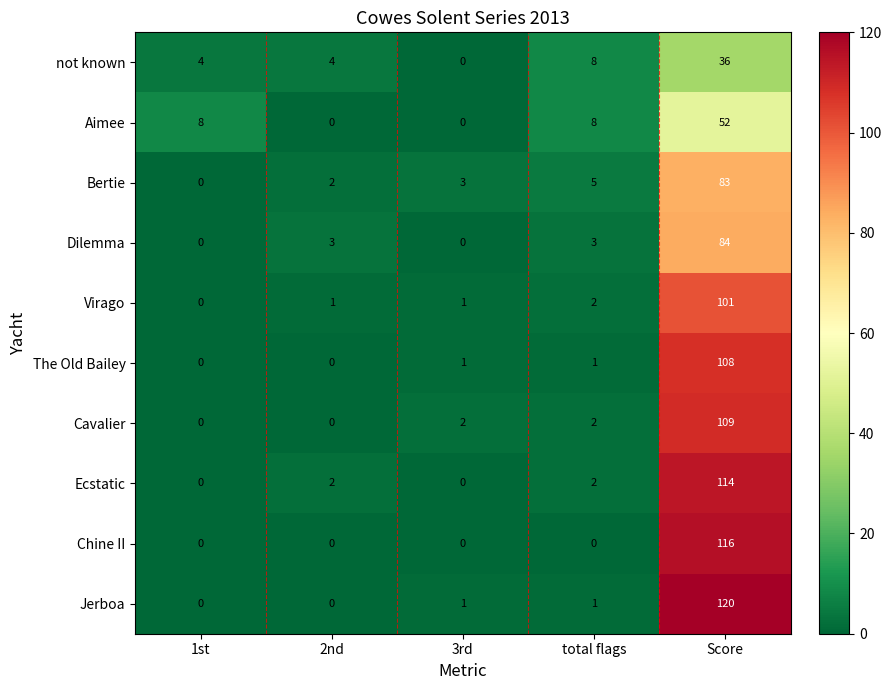

Which series has the largest total across all categories?

Jerboa